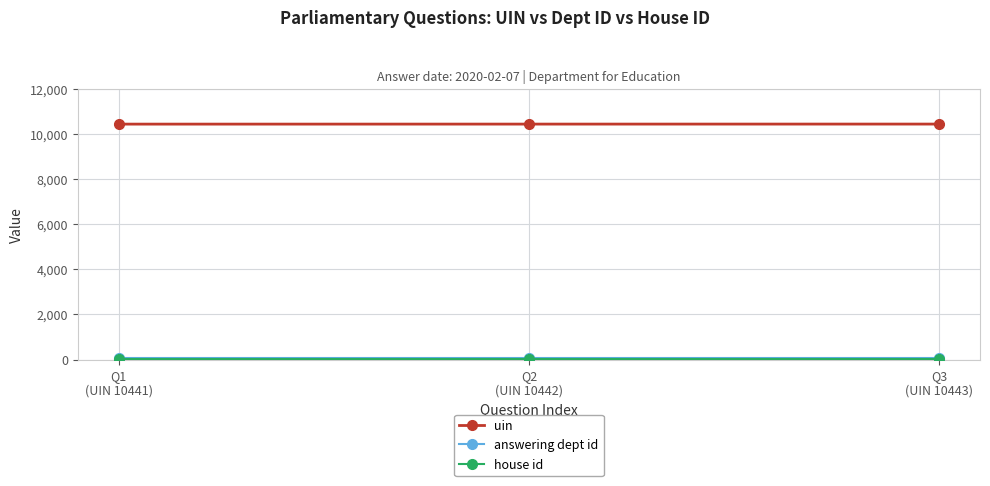

What is the sum of the uin values at Q1
(UIN 10441) and Q3
(UIN 10443)?

20884